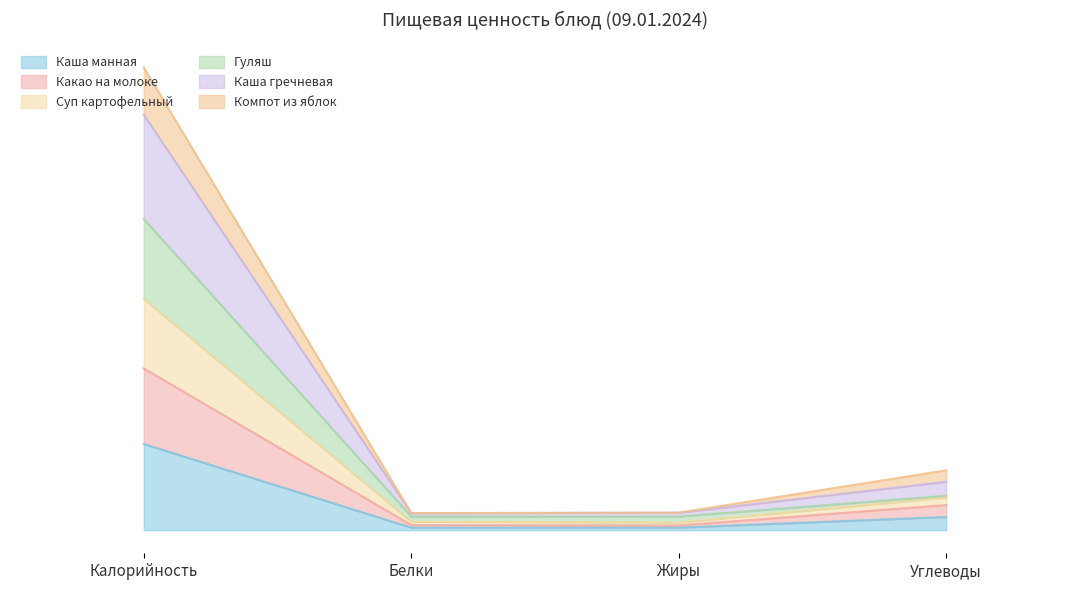

At which category is the sum across all series the highest?

Калорийность